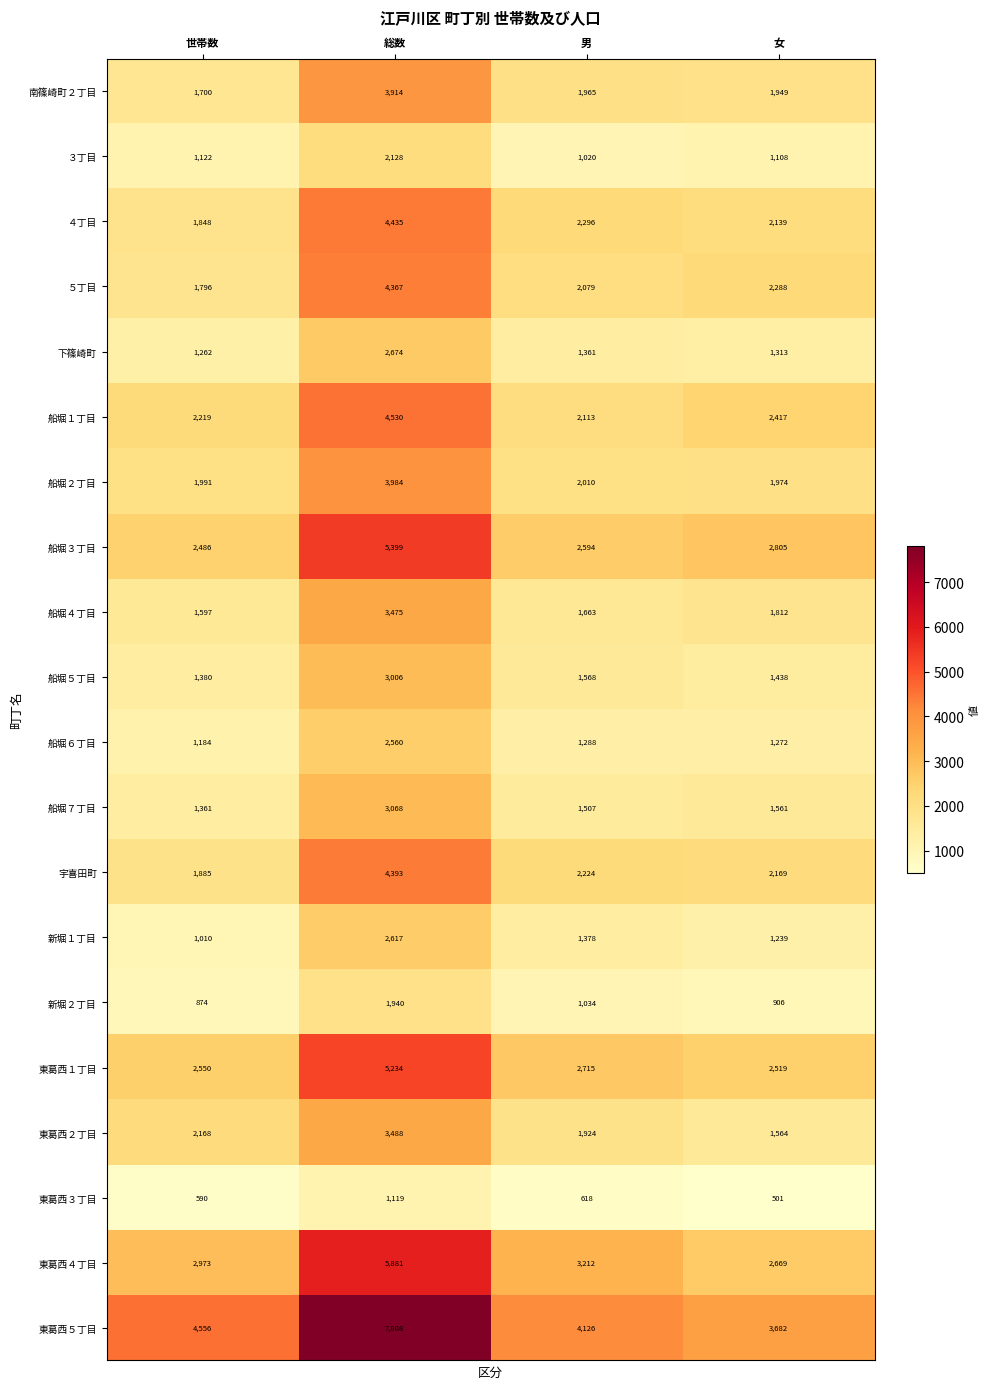

How many distinct data groups are displayed?

20